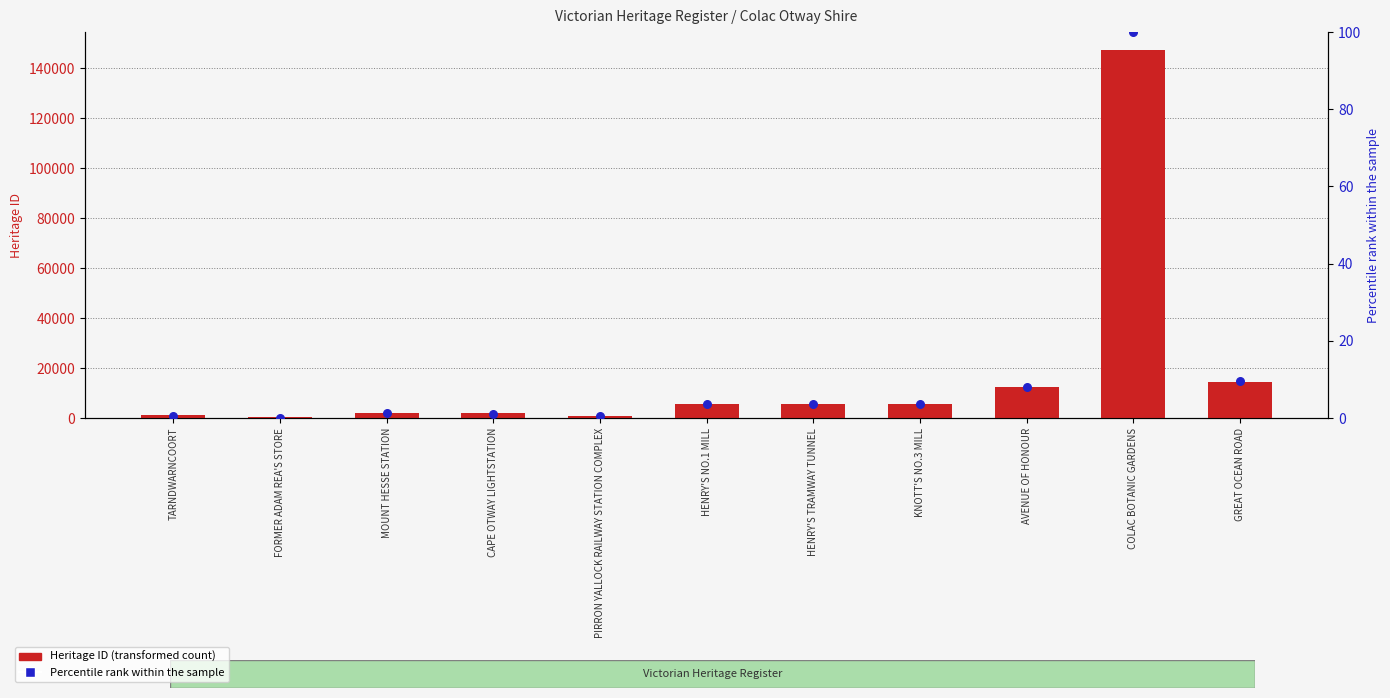

Which series has the largest total across all categories?

Heritage ID